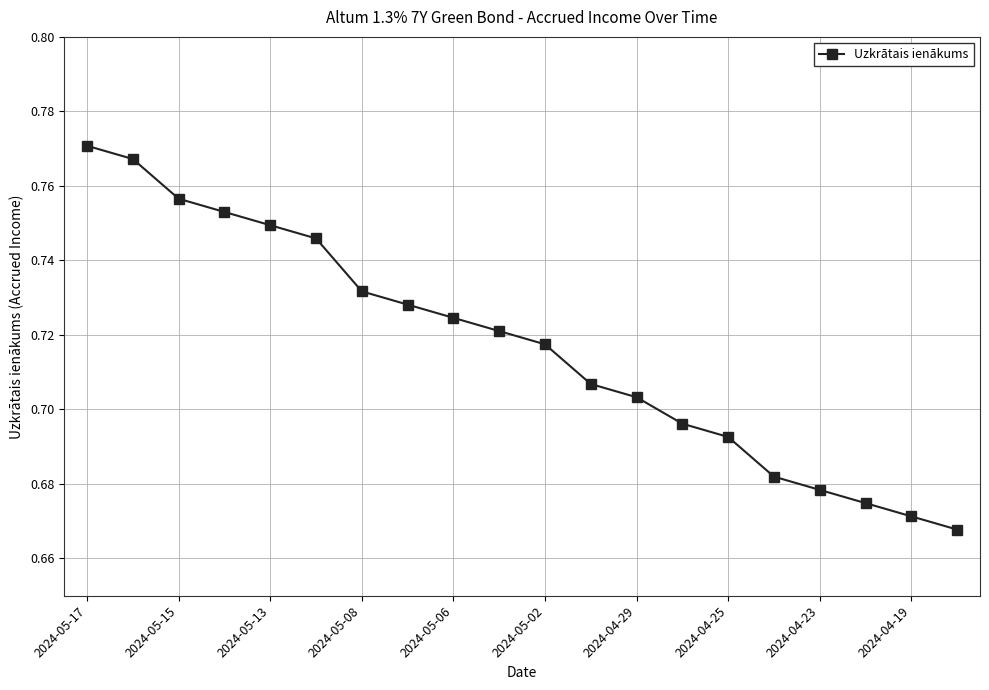

True or false: the data has more than 0 interior local peaks.

False